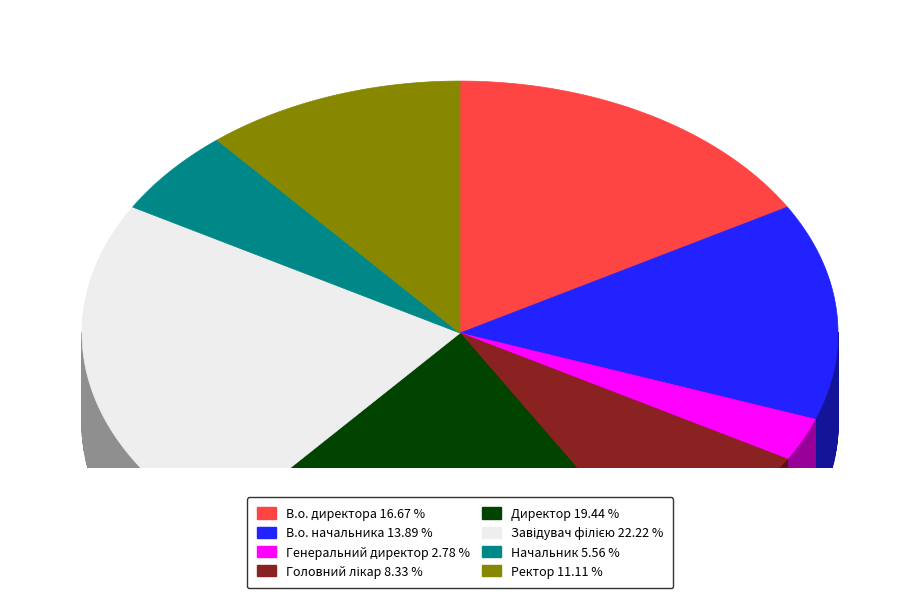

The Генеральний директор slice represents 1% of the pie. True or false?

False